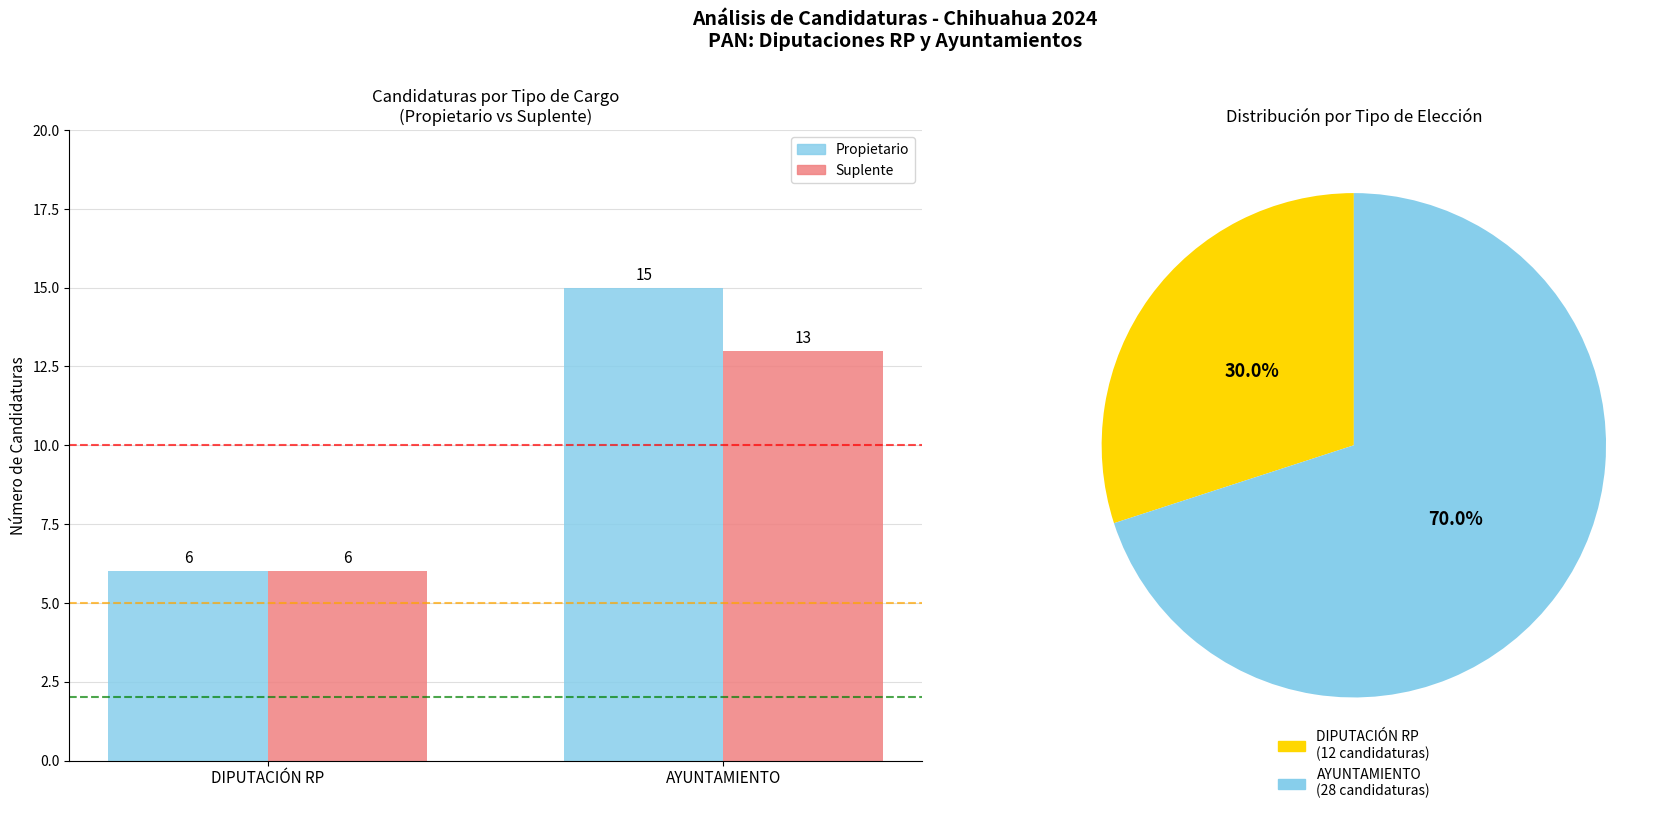

Rank the series by their average value, from highest to lowest.

Propietario, Suplente